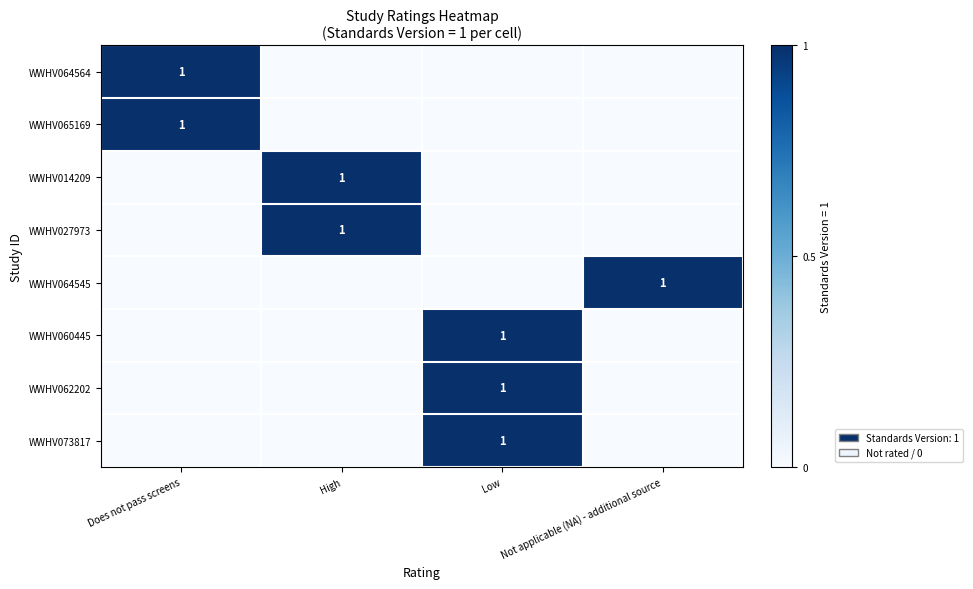

The WWHV064564 series shows 1 at Does not pass screens. True or false?

True